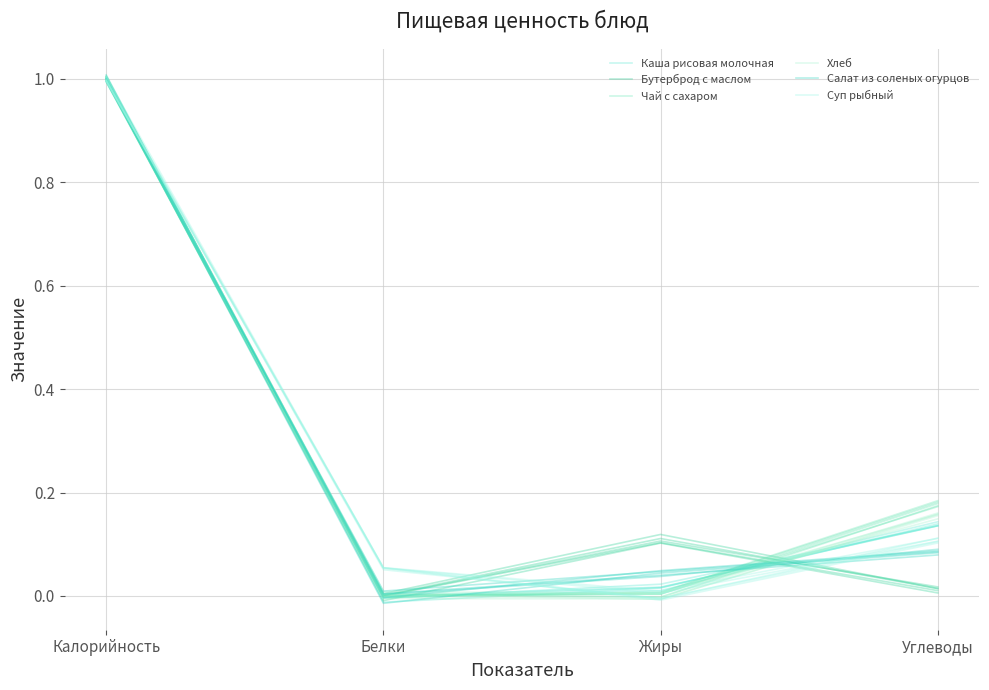

At how many categories does at least one series exceed 0?

4